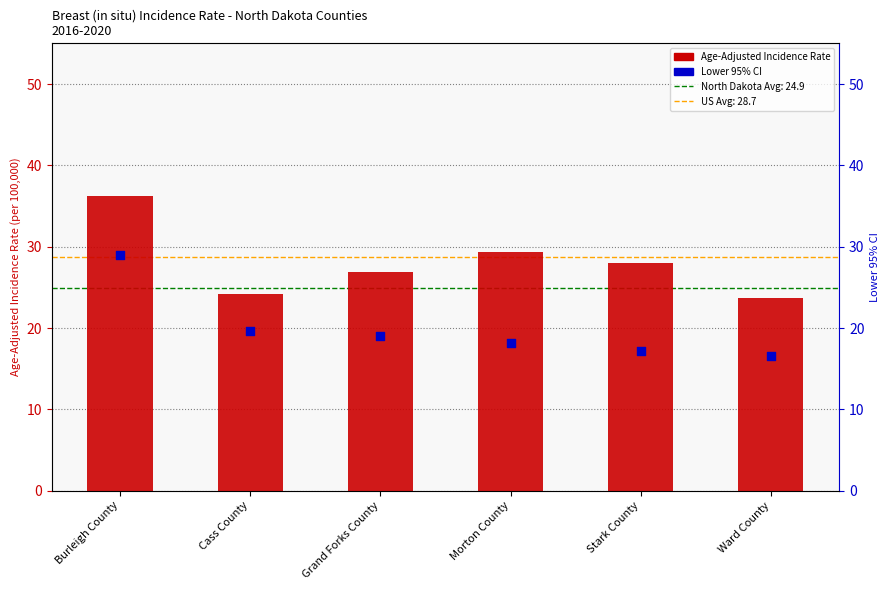

Which series reaches the minimum Y coordinate?

Lower 95% CI